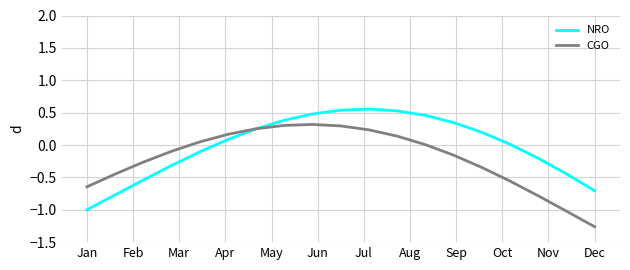

Rank the series by their maximum value, from highest to lowest.

NRO, CGO